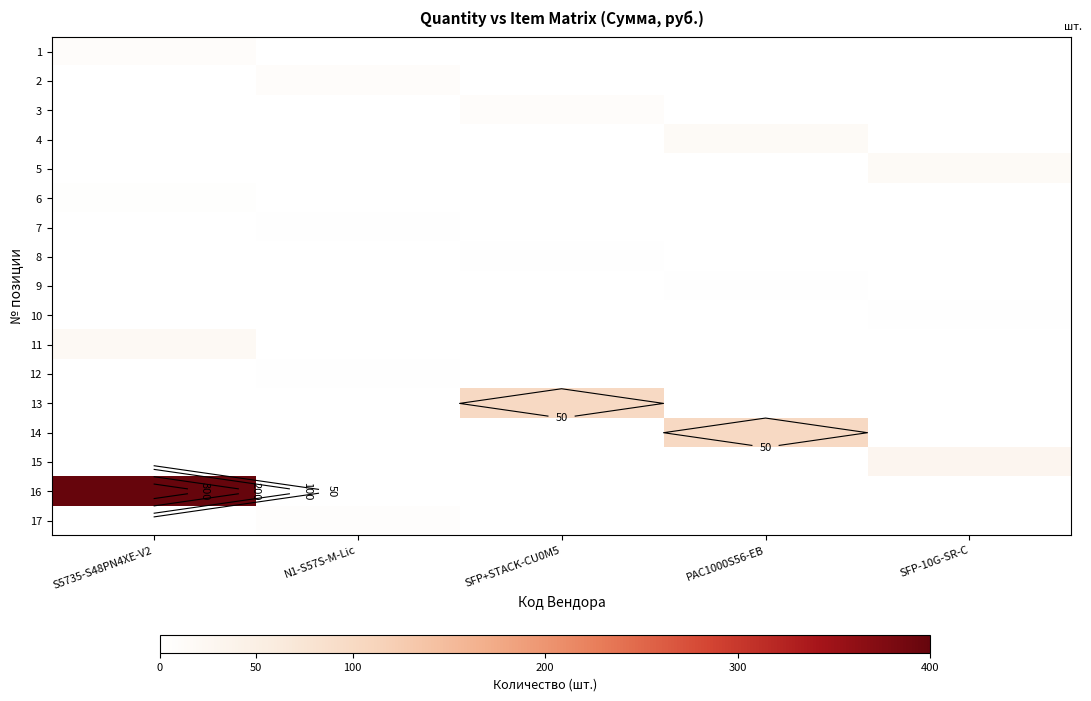

How many categories are shown in the chart?

5